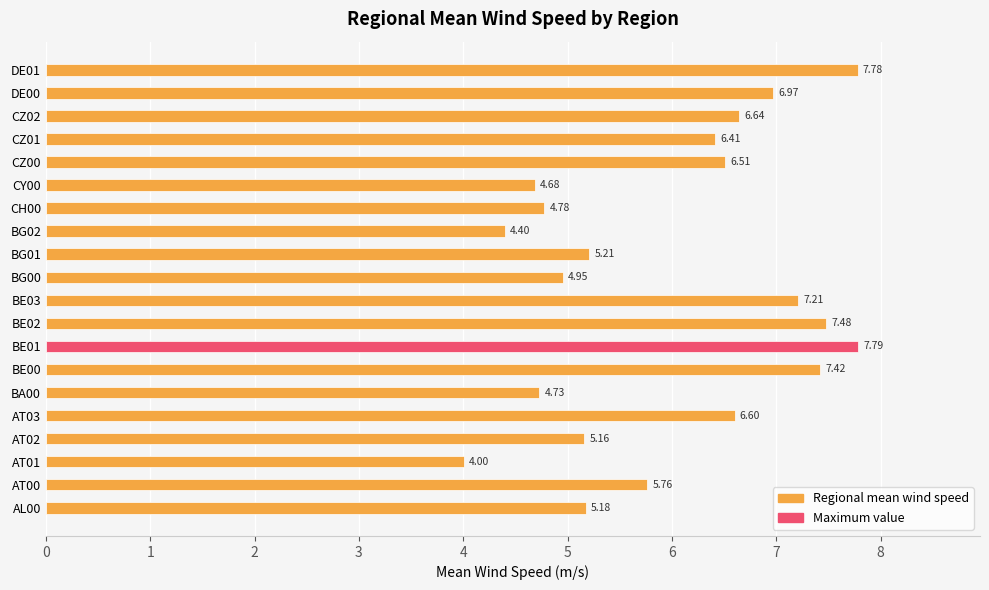

List the labels in order of value, largest first.

BE01, DE01, BE02, BE00, BE03, DE00, CZ02, AT03, CZ00, CZ01, AT00, BG01, AL00, AT02, BG00, CH00, BA00, CY00, BG02, AT01